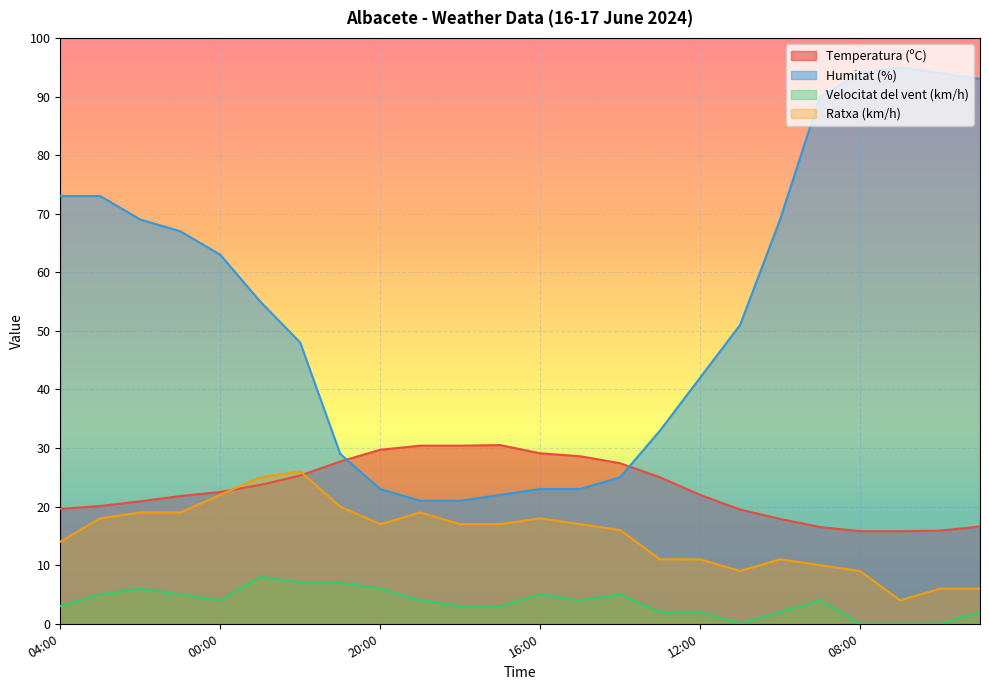

How many data points in Velocitat del vent (km/h) are above 4?

9